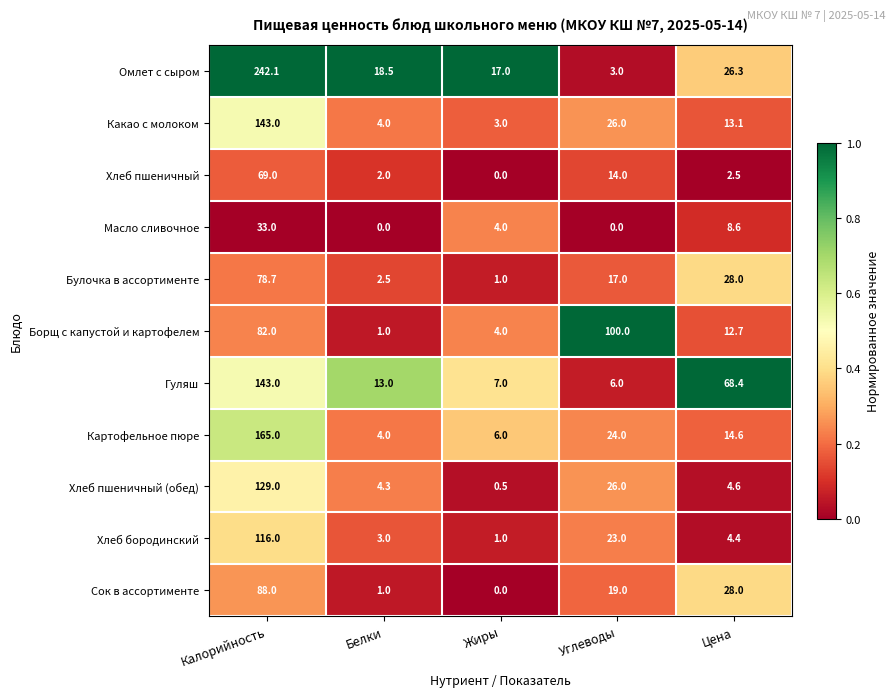

List the labels in order of Хлеб пшеничный value, smallest first.

Жиры, Белки, Цена, Углеводы, Калорийность